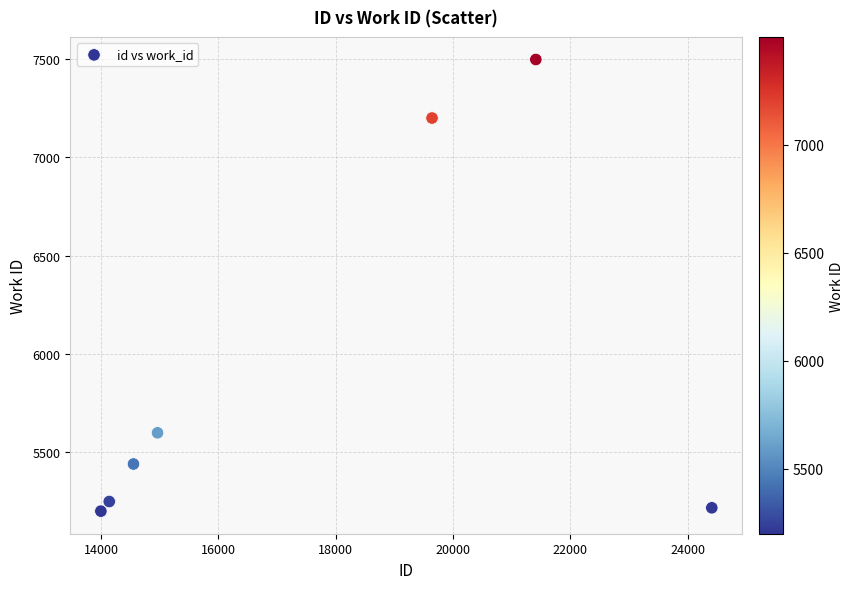

What Y value in the scatter plot is closest to 6349?

5598